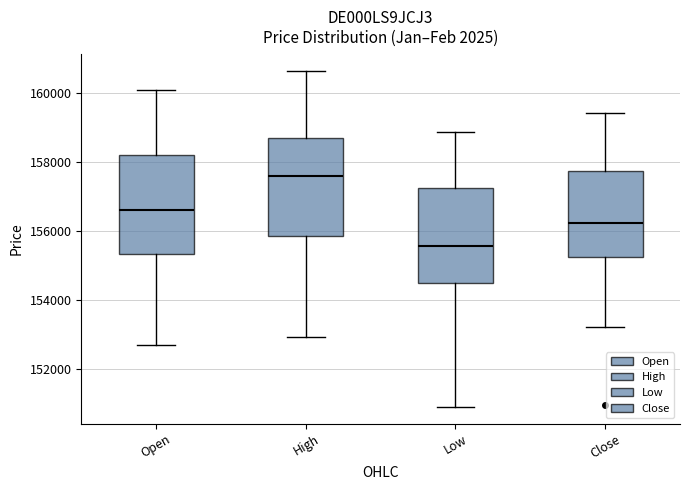

Reading left to right, transcribe this box plot: for each box, give where its median line is, the range the box spans, and where its two whiskers end, as read against the y-axis. The values are not printed on the chart, so give them approximately, as read against the axis.

Open: median 156600, box 155400 to 158200, whiskers 152600 to 160000
High: median 157600, box 155800 to 158800, whiskers 153000 to 160600
Low: median 155600, box 154600 to 157200, whiskers 151000 to 158800
Close: median 156200, box 155200 to 157800, whiskers 153200 to 159400